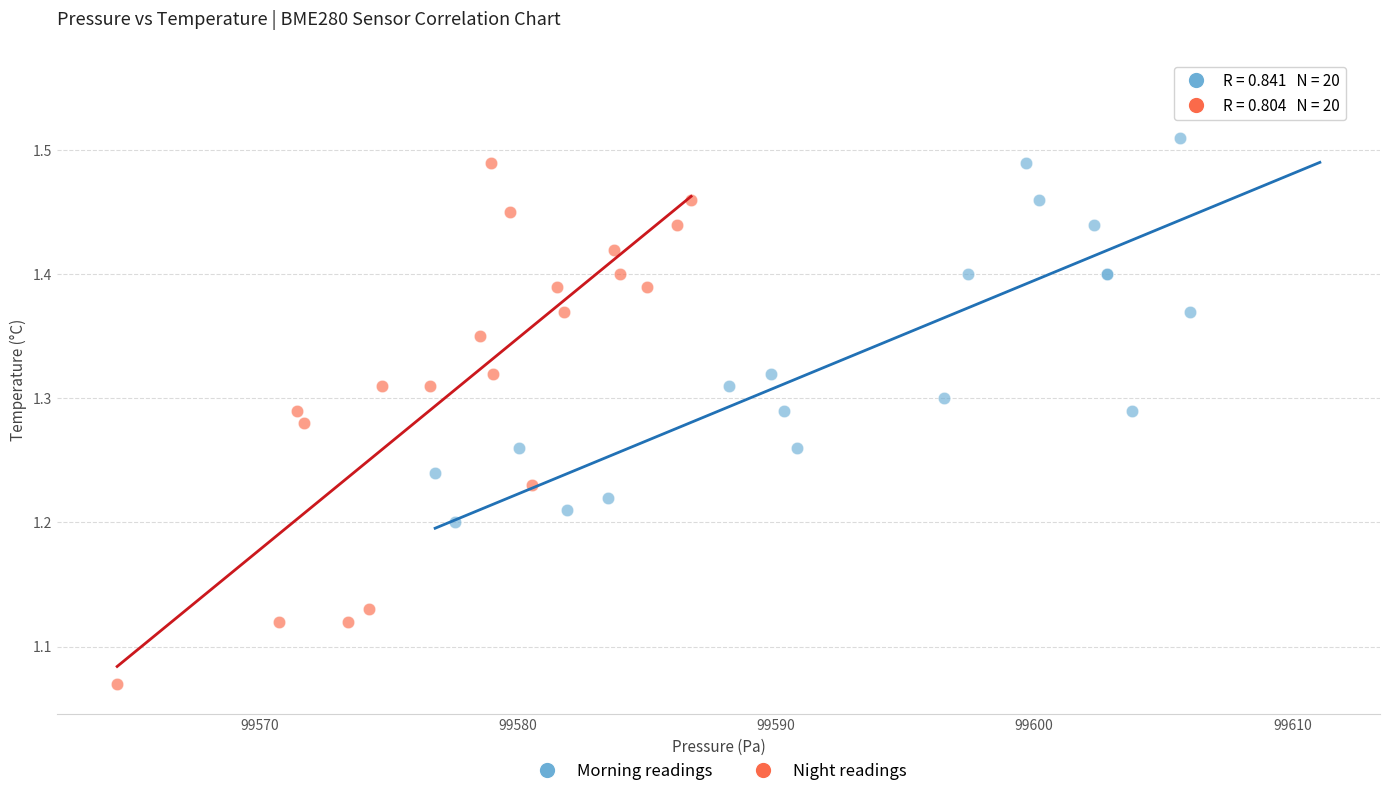

Which series contains the lowest Y value?

Night readings